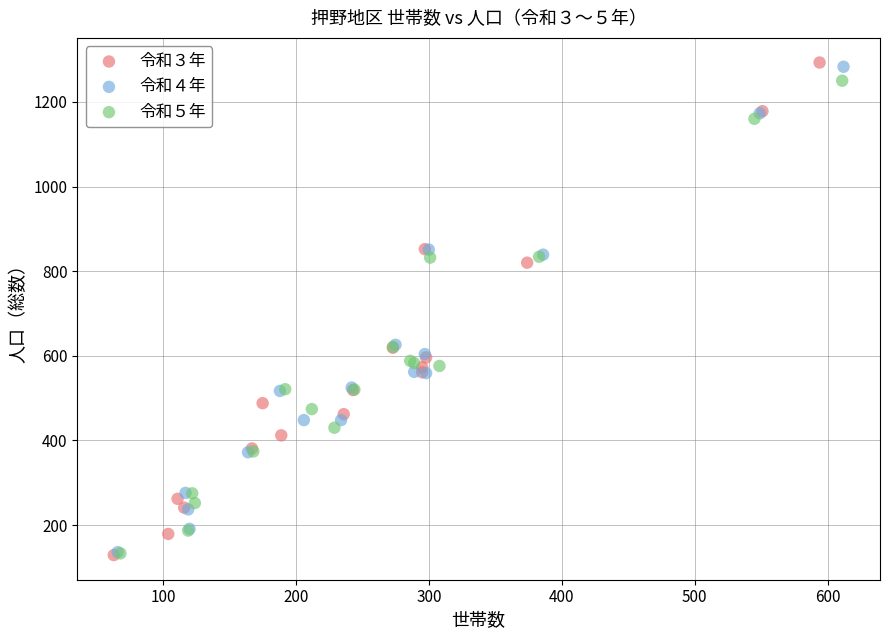

Which series has the largest Y range (max minus min)?

令和３年